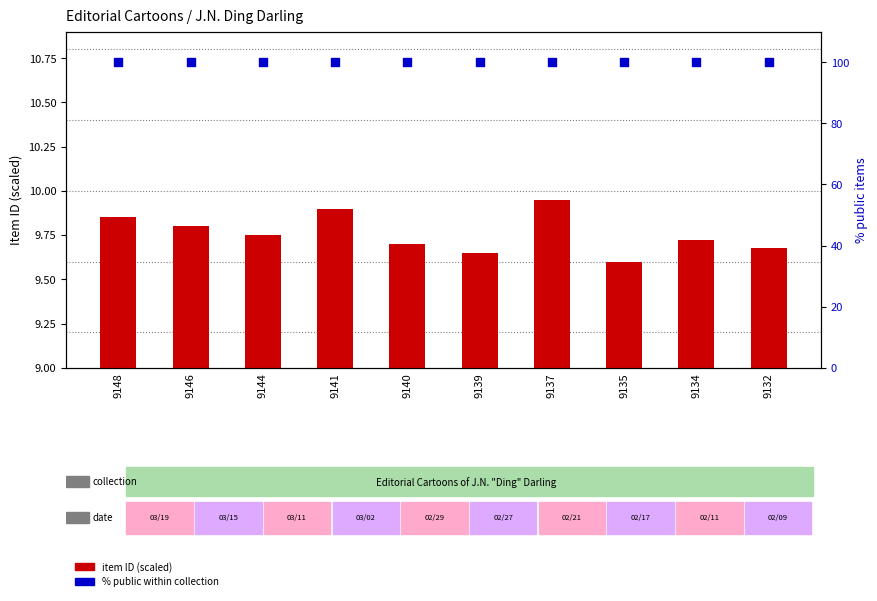

Which series has the largest Y range (max minus min)?

item ID (scaled)